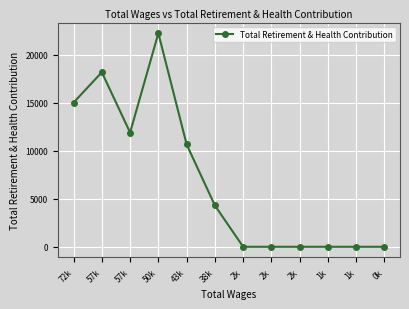

List the labels in order of value, smallest first.

2k, 2k, 2k, 1k, 1k, 0k, 38k, 43k, 57k, 72k, 57k, 50k